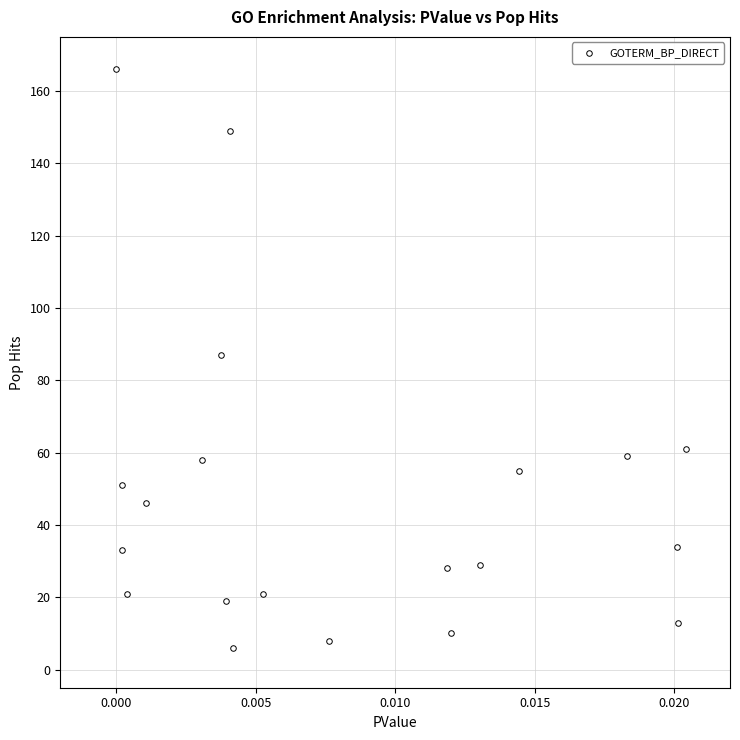

What is the range of Y values (max minus min)?

160